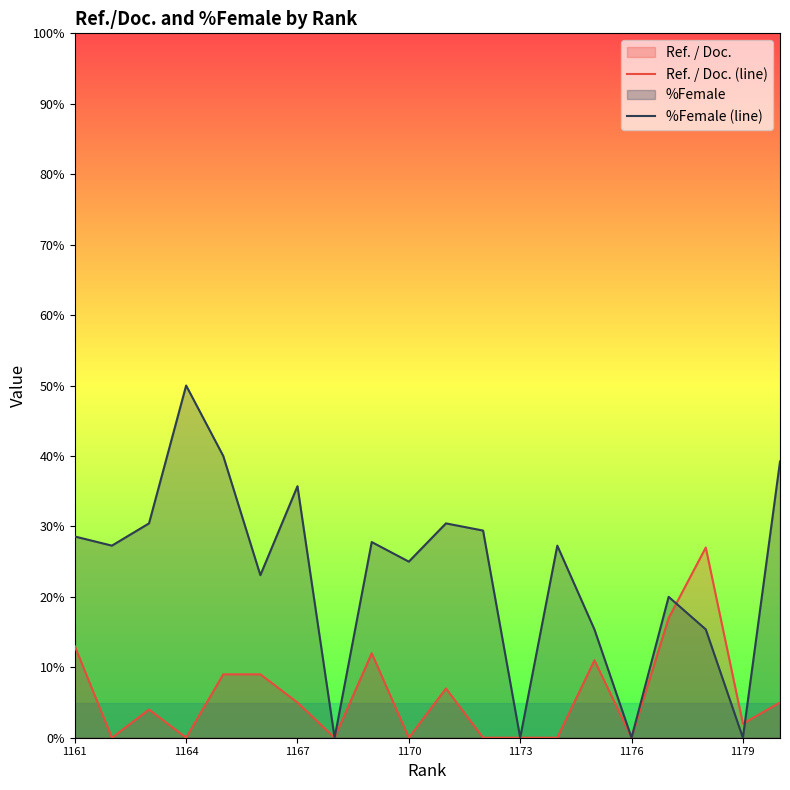

Reading left to right, transcribe all the data shown in this chart.

Ref. / Doc. (line): 13.0	0.0	4.0	0.0	9.0	9.0	5.0	0.0	12.0	0.0	7.0	0.0	0.0	0.0	11.0	0.0	17.0	27.0	2.0	5.0
%Female (line): 28.6	27.3	30.4	50.0	40.0	23.1	35.7	0.0	27.8	25.0	30.4	29.4	0.0	27.3	15.4	0.0	20.0	15.4	0.0	39.2